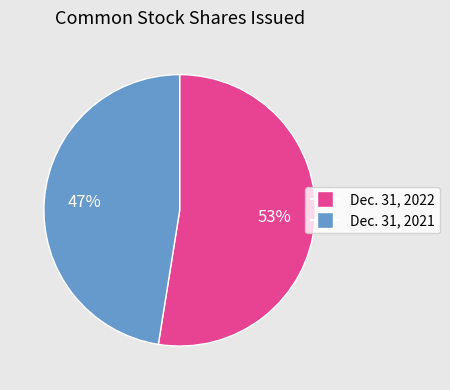

How many segments does this pie chart have?

2